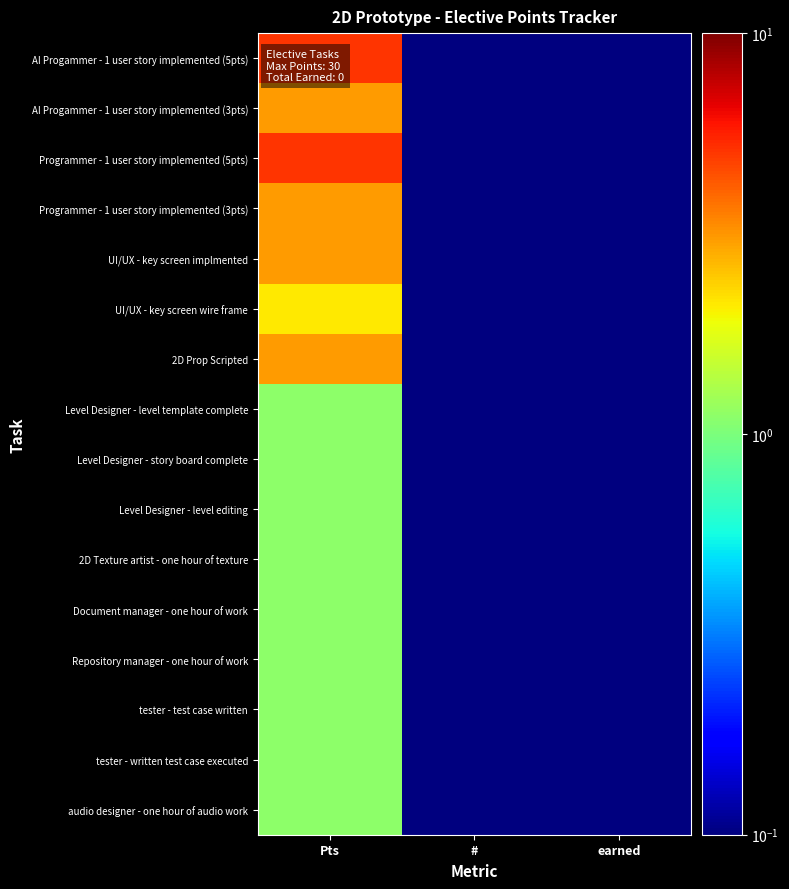

Reading left to right, what are all the values shown in this chart?

AI Progammer - 1 user story implemented (5pts): Pts=5.1	#=0.1	earned=0.1
AI Progammer - 1 user story implemented (3pts): Pts=3.1	#=0.1	earned=0.1
Programmer - 1 user story implemented (5pts): Pts=5.1	#=0.1	earned=0.1
Programmer - 1 user story implemented (3pts): Pts=3.1	#=0.1	earned=0.1
UI/UX - key screen implmented: Pts=3.1	#=0.1	earned=0.1
UI/UX - key screen wire frame: Pts=2.1	#=0.1	earned=0.1
2D Prop Scripted: Pts=3.1	#=0.1	earned=0.1
Level Designer - level template complete: Pts=1.1	#=0.1	earned=0.1
Level Designer - story board complete: Pts=1.1	#=0.1	earned=0.1
Level Designer - level editing: Pts=1.1	#=0.1	earned=0.1
2D Texture artist - one hour of texture: Pts=1.1	#=0.1	earned=0.1
Document manager - one hour of work: Pts=1.1	#=0.1	earned=0.1
Repository manager - one hour of work: Pts=1.1	#=0.1	earned=0.1
tester - test case written: Pts=1.1	#=0.1	earned=0.1
tester - written test case executed: Pts=1.1	#=0.1	earned=0.1
audio designer - one hour of audio work: Pts=1.1	#=0.1	earned=0.1